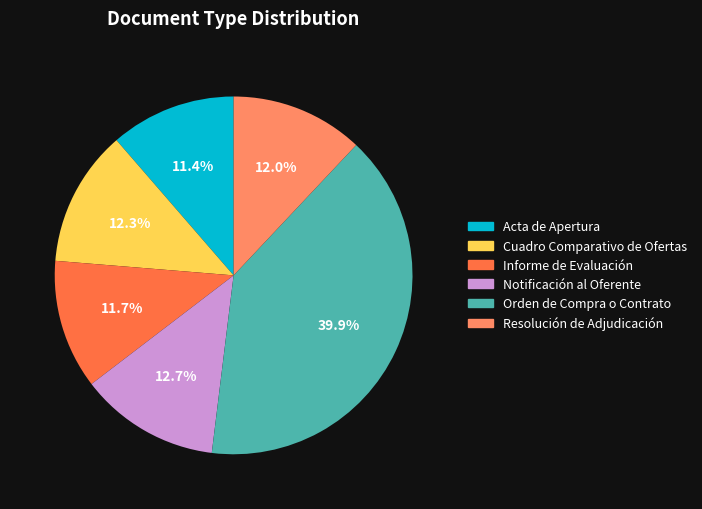

Count the number of slices in the pie.

6